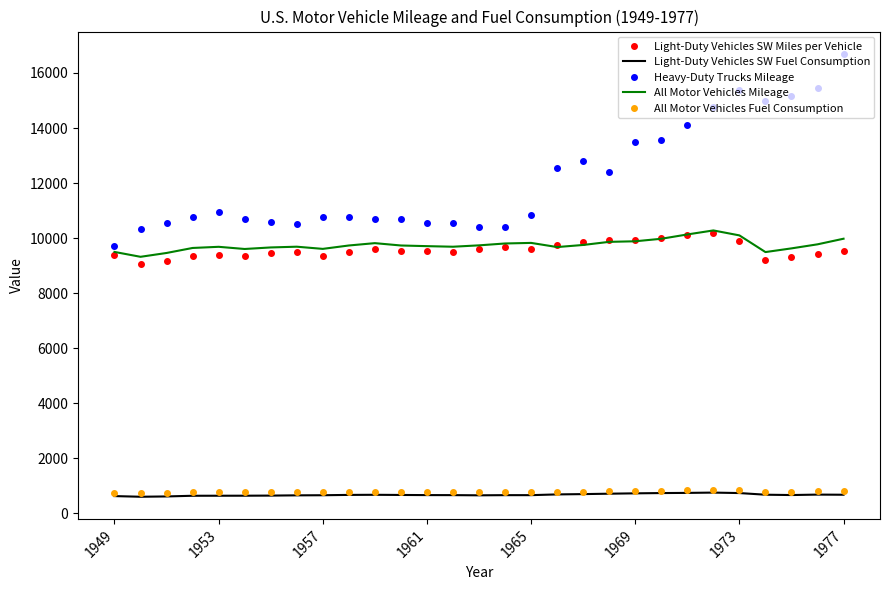

How many distinct data groups are displayed?

5